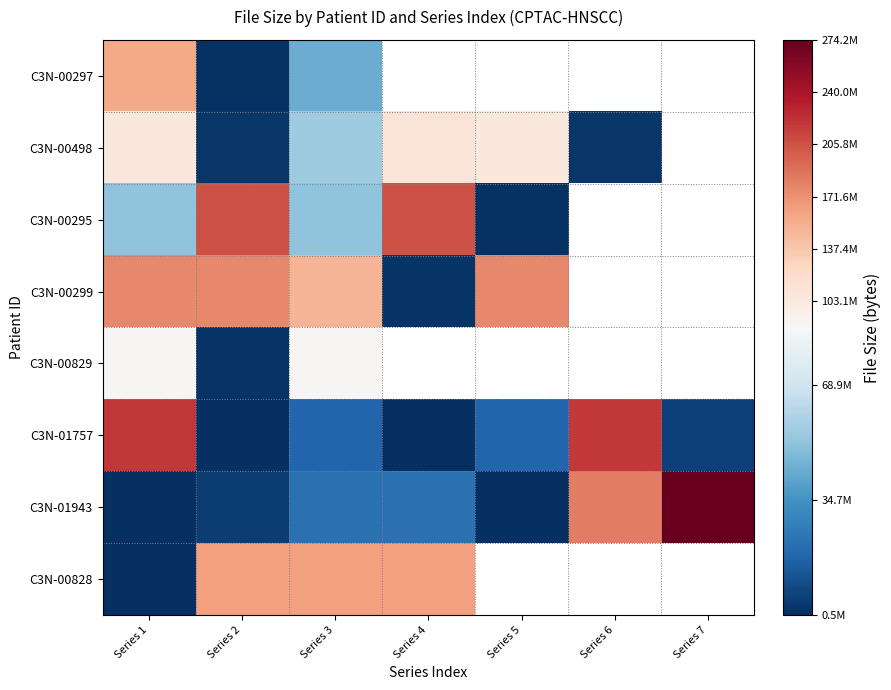

What is the sum of all C3N-01943 values?

506989964.0